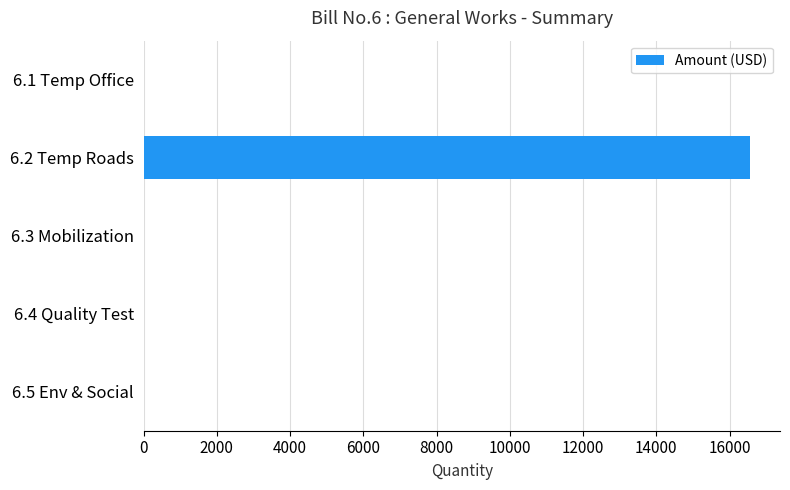

How many series are shown in this chart?

1